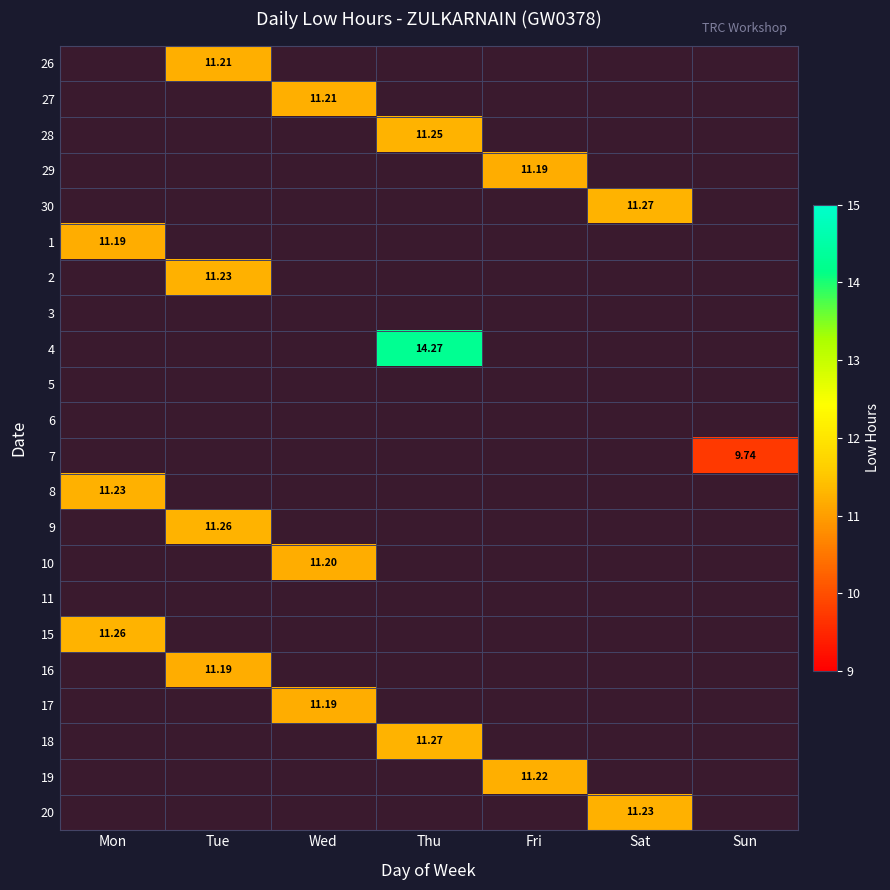

Count the number of categories in the chart.

7